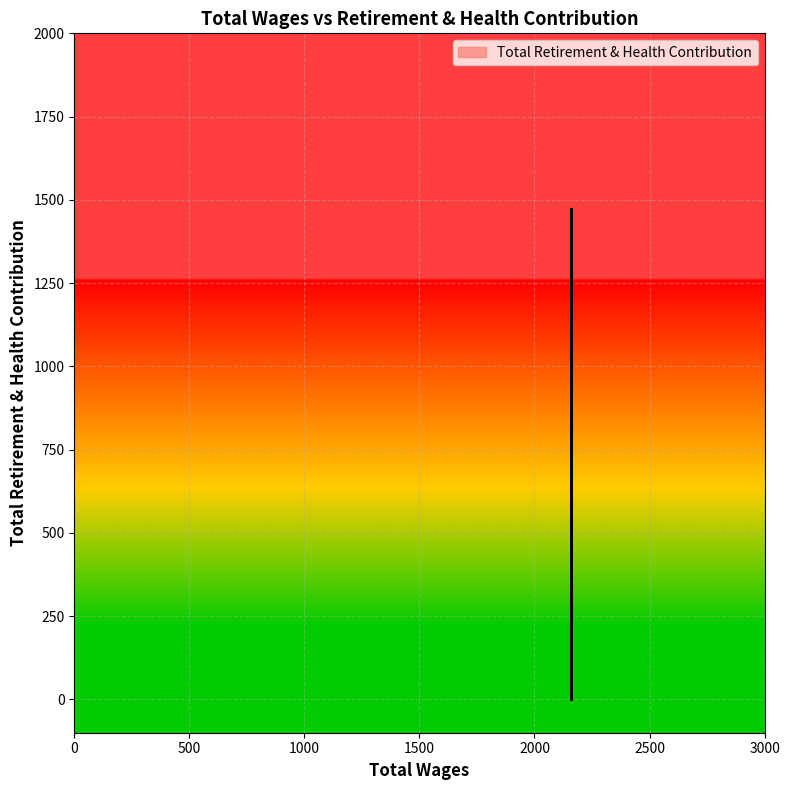

Where is the data nearest to the value 736?

2160.0